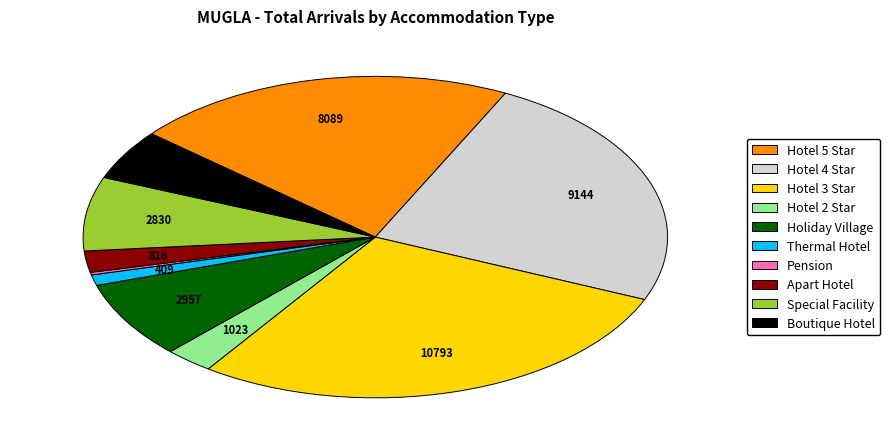

Is the sum of Hotel 4 Star and Hotel 2 Star greater than half?

No